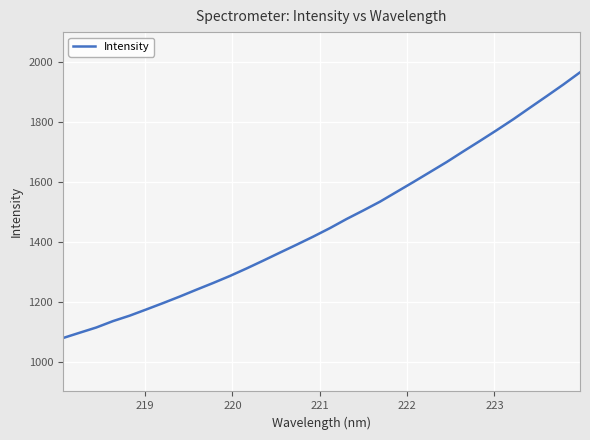

What is the greatest value displayed?

1965.6